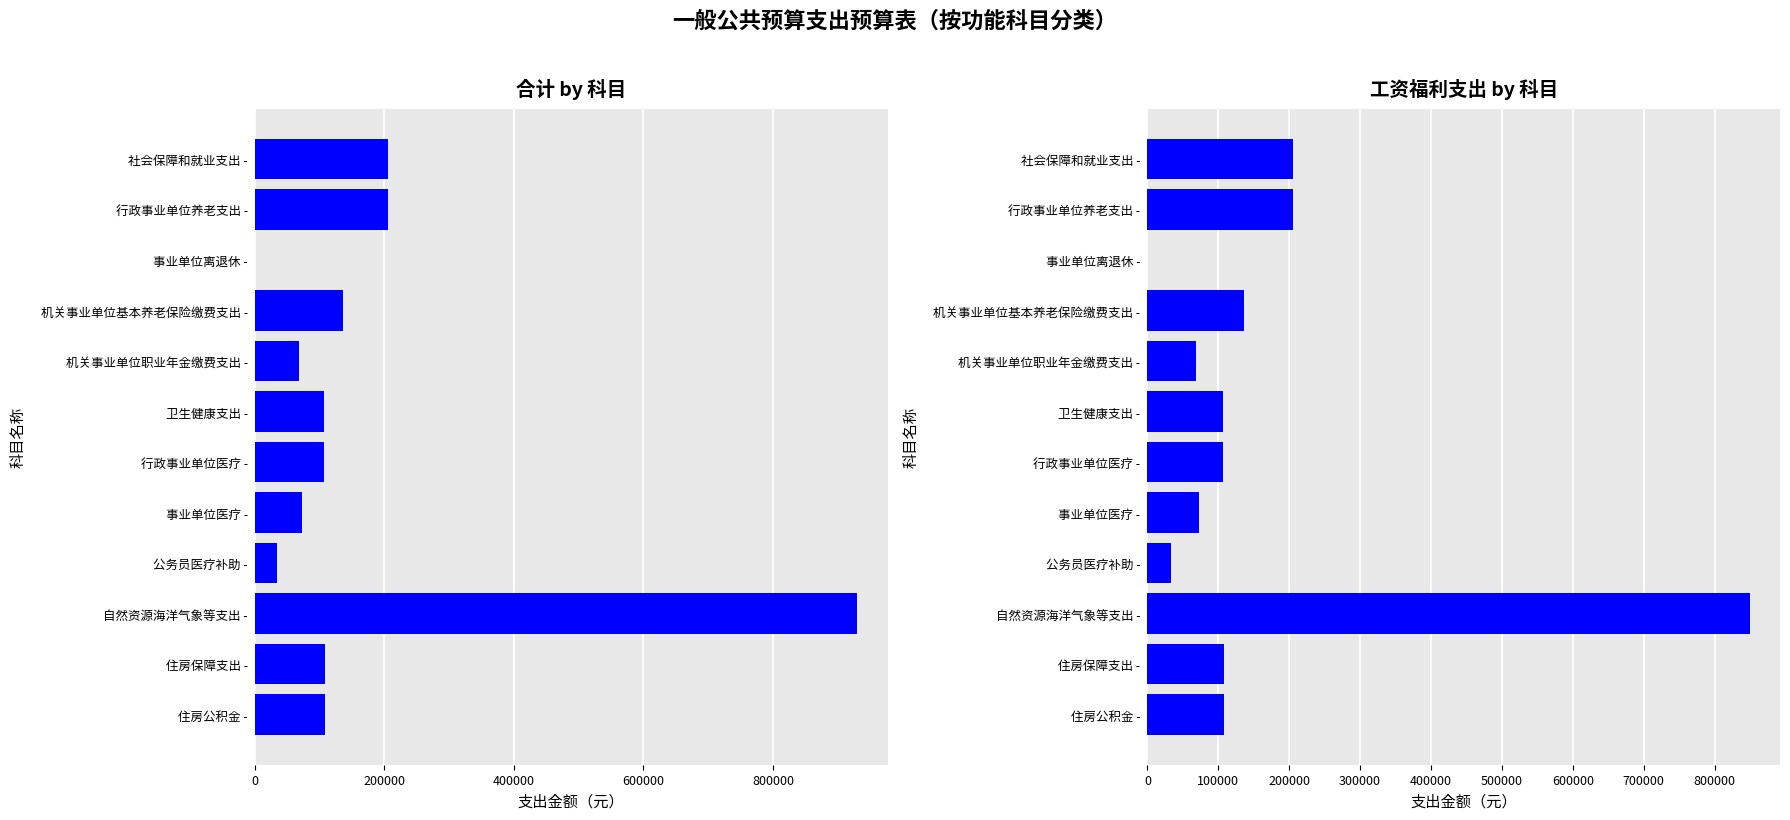

What is the approximate value of 合计 at 自然资源海洋气象等支出 -?

930365.2